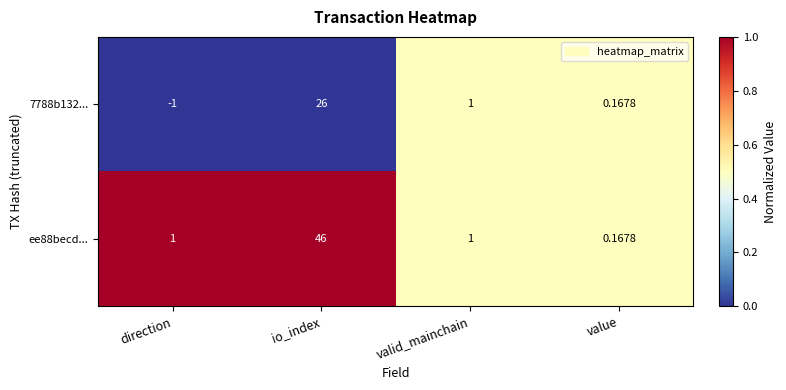

Which series has the largest range (max minus min)?

ee88becd...